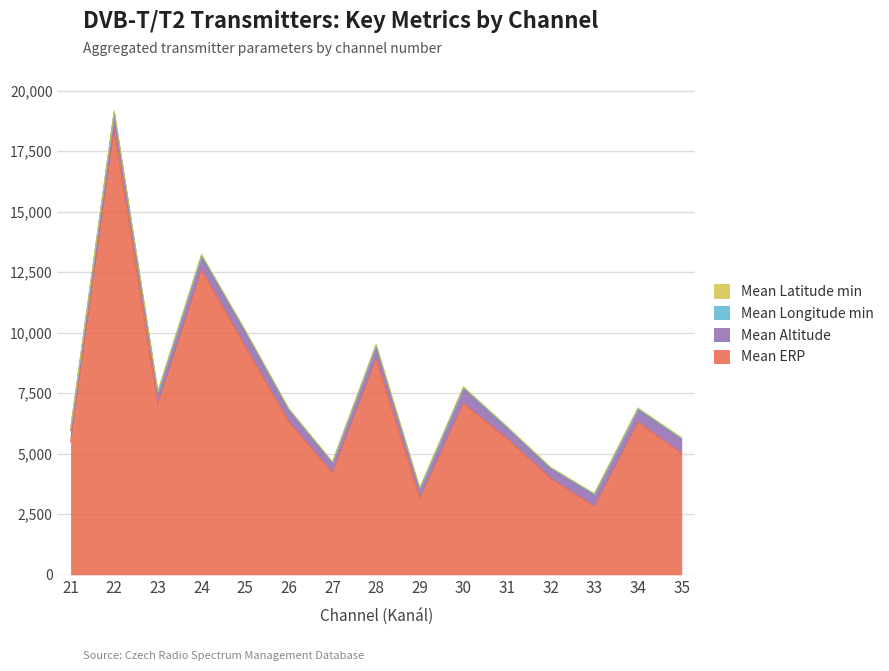

True or false: Mean ERP and Mean Longitude min cross at least once.

False